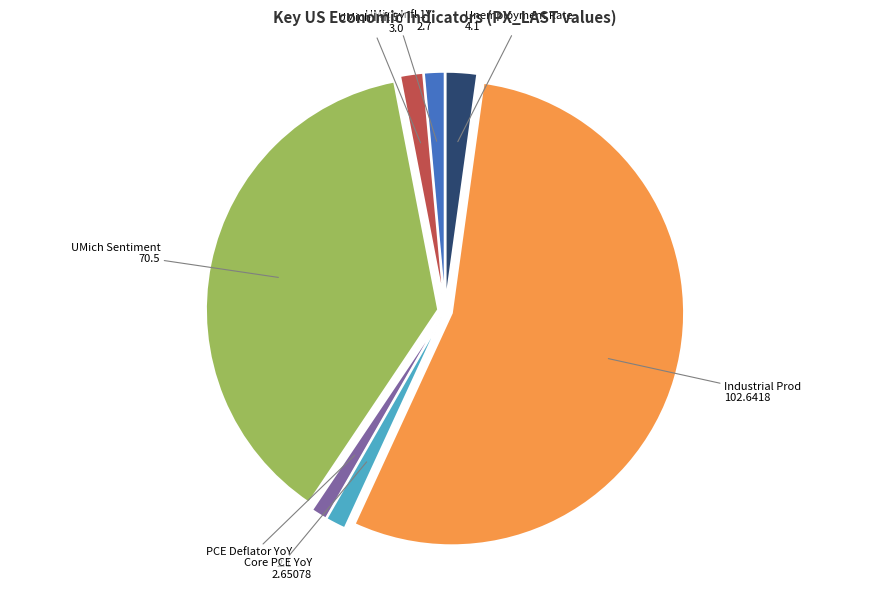

Which category has the biggest portion of the pie?

Industrial Prod